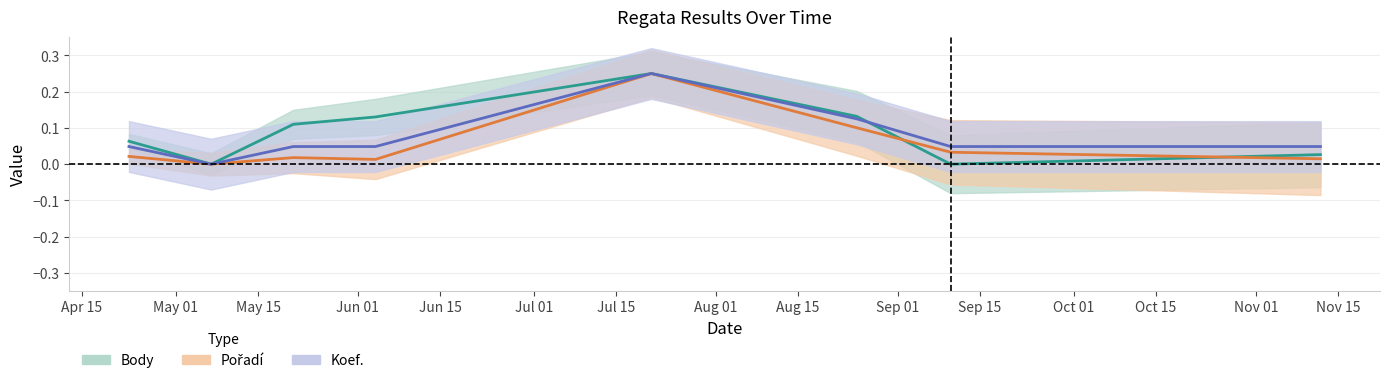

What is the maximum value for Koef.?

0.2